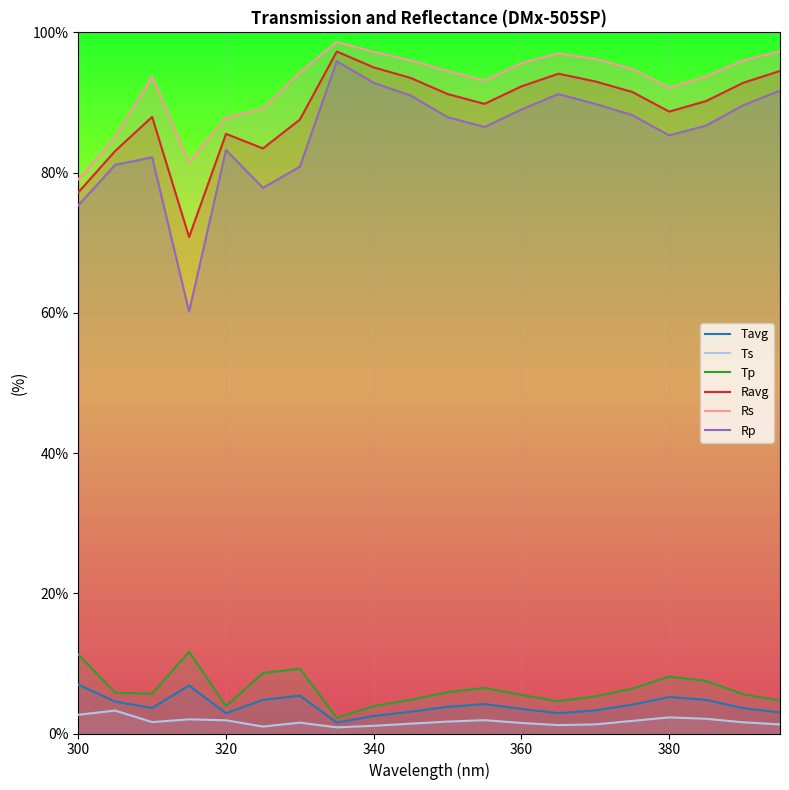

Which category has the lowest value in the Rs series?

300